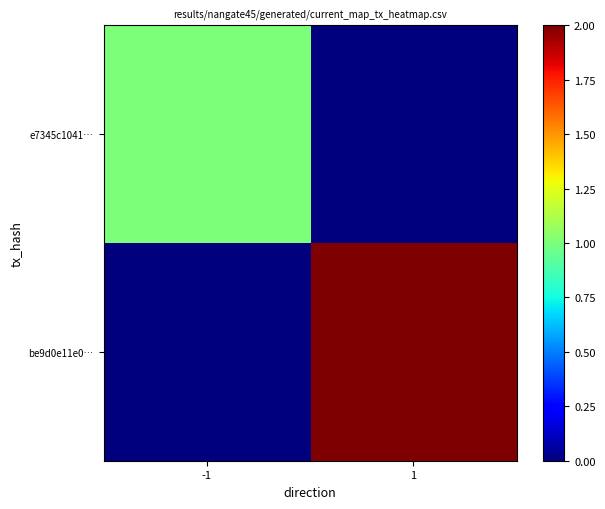

At 1, list the series in order from smallest to largest.

e7345c1041…, be9d0e11e0…